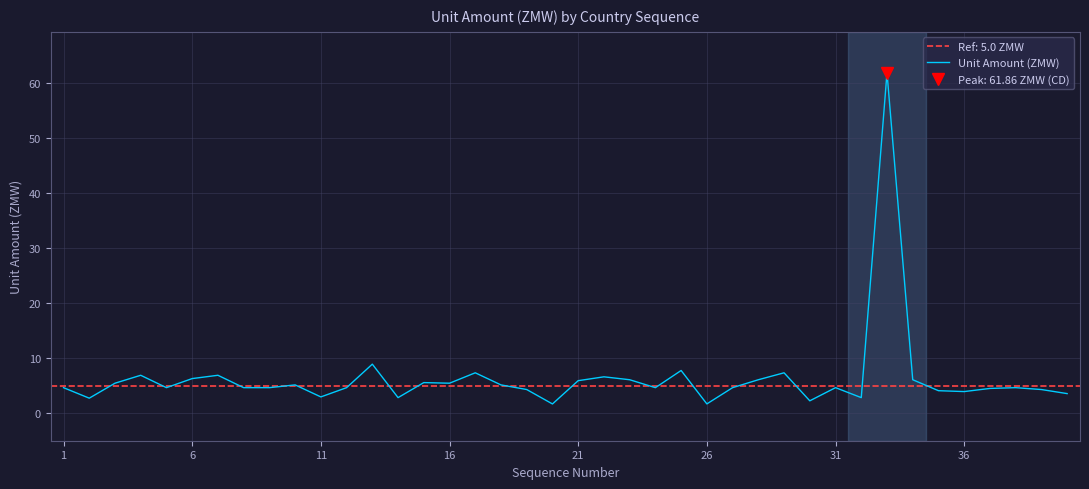

What is the maximum value for Unit Amount (ZMW)?

61.9